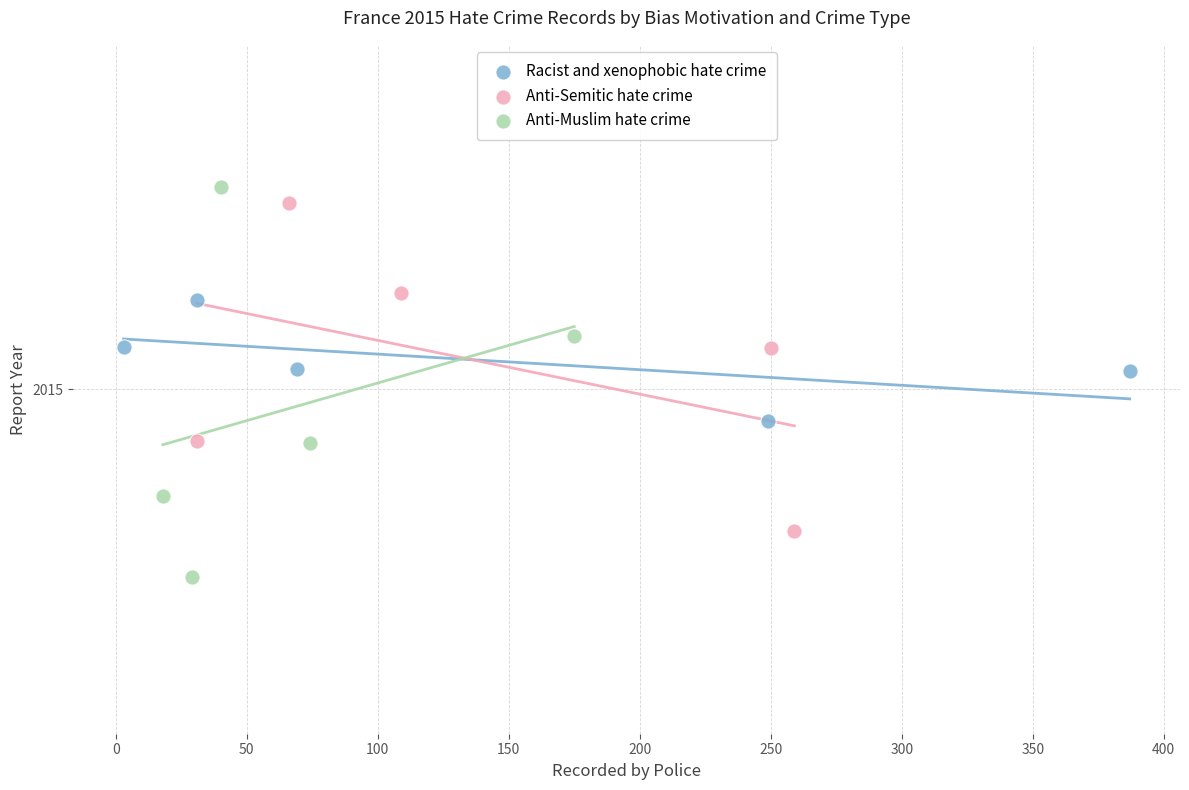

Which series has the largest Y range (max minus min)?

Anti-Muslim hate crime